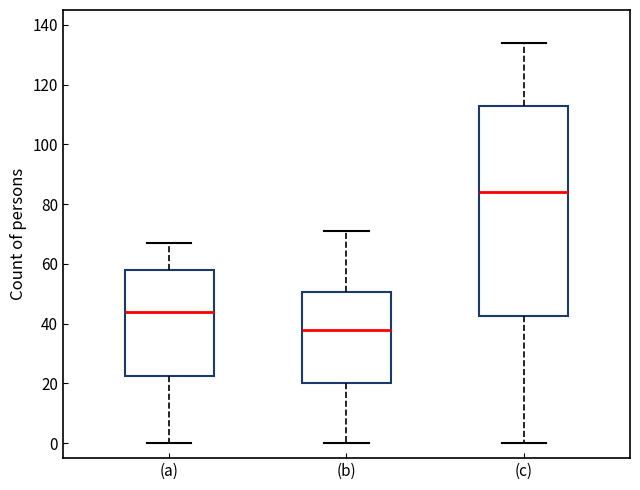

Which box is the tallest, from its lower edge to its upper edge?

(c)